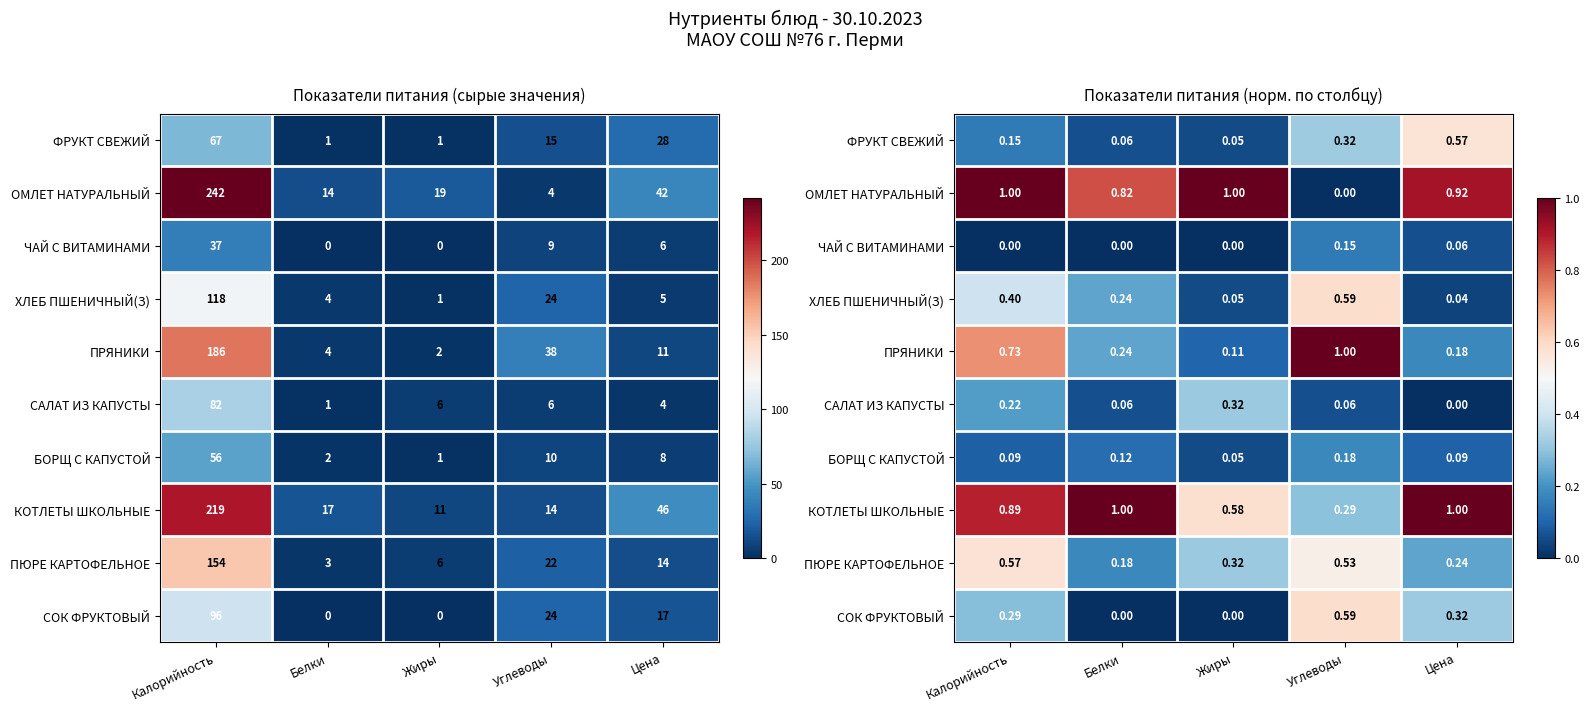

Between Углеводы and Калорийность, which is larger?

Углеводы